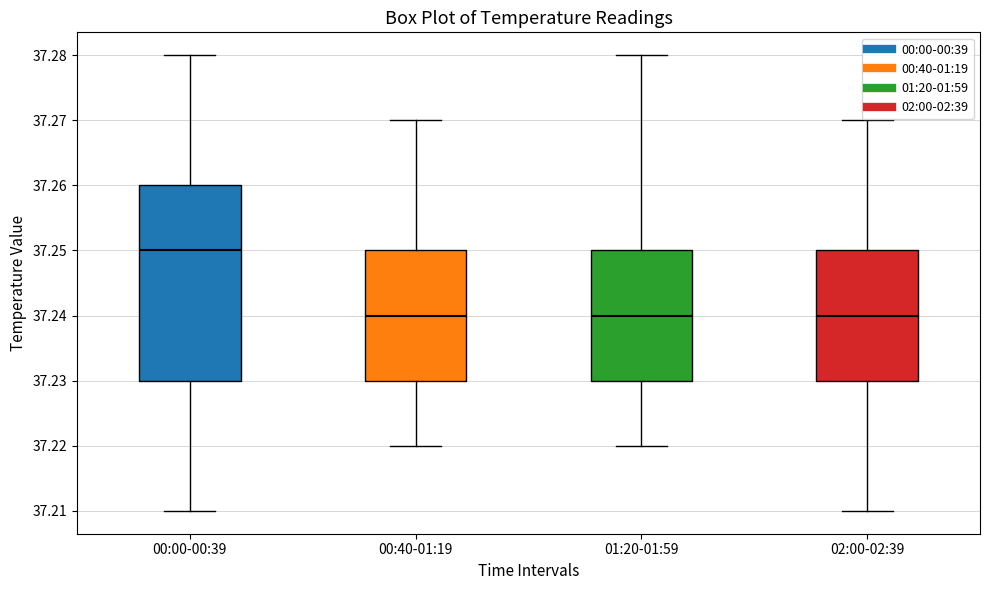

Where is the lower edge of the box for 01:20-01:59 on the y-axis? The values are not printed on the chart, so give them approximately, as read against the axis.

37.23